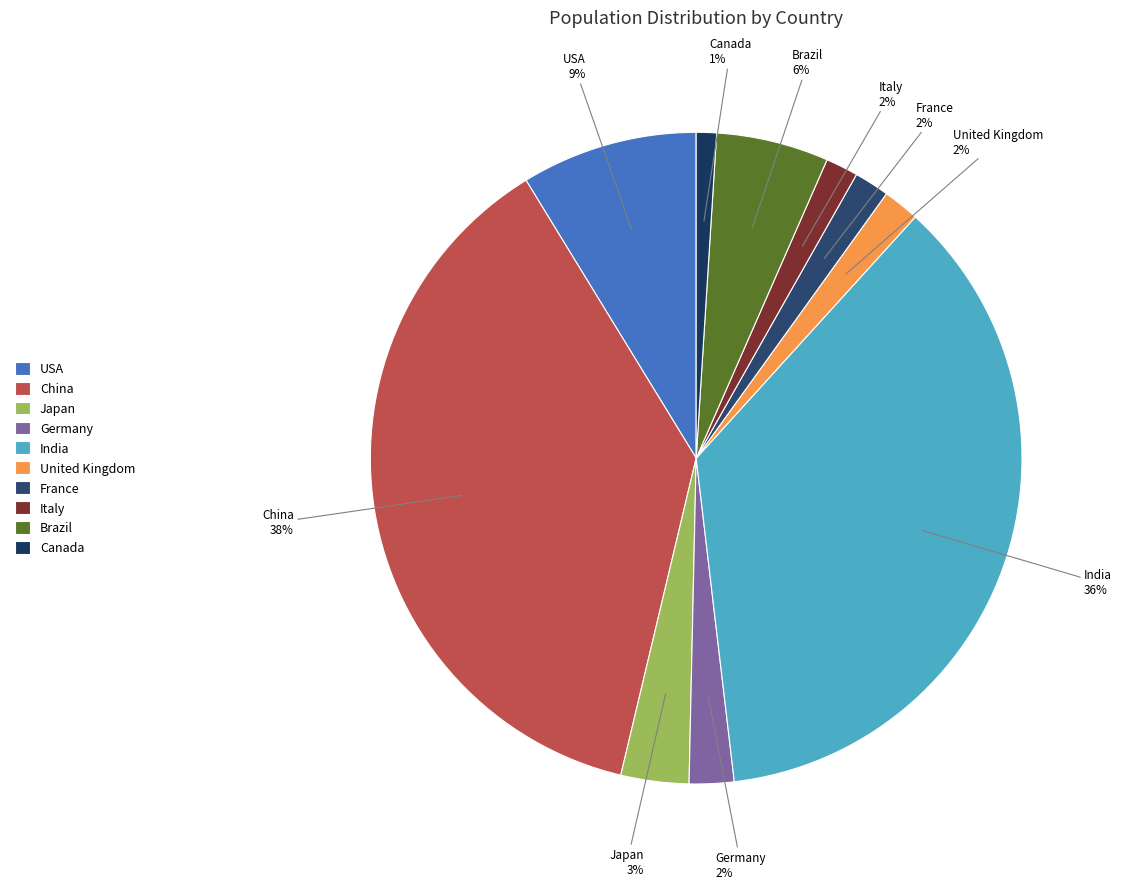

To the nearest percent, what is the average slice percentage?

10%